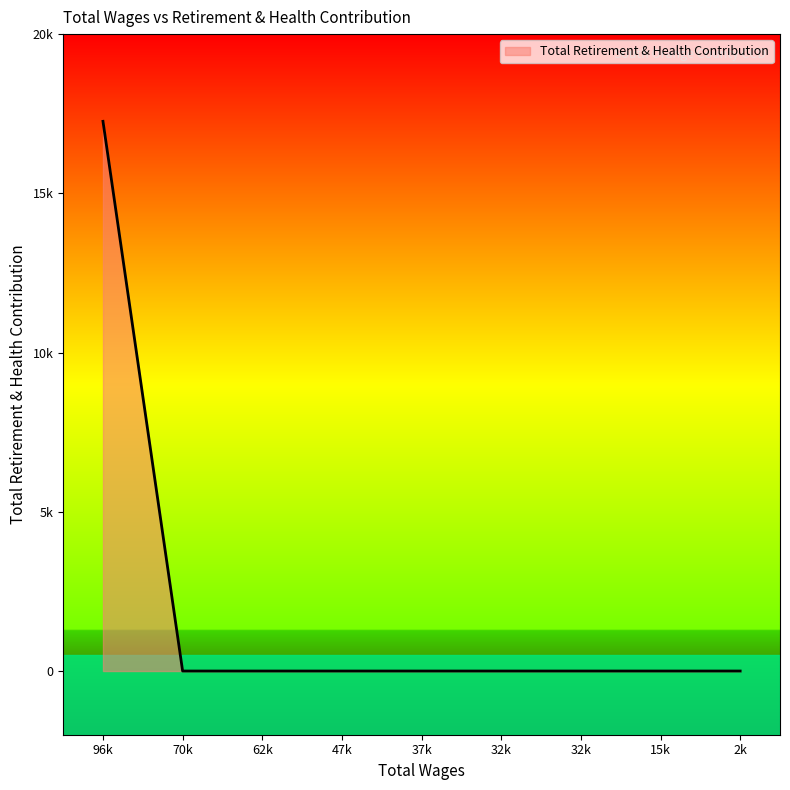

Does the chart have visible grid lines?

No